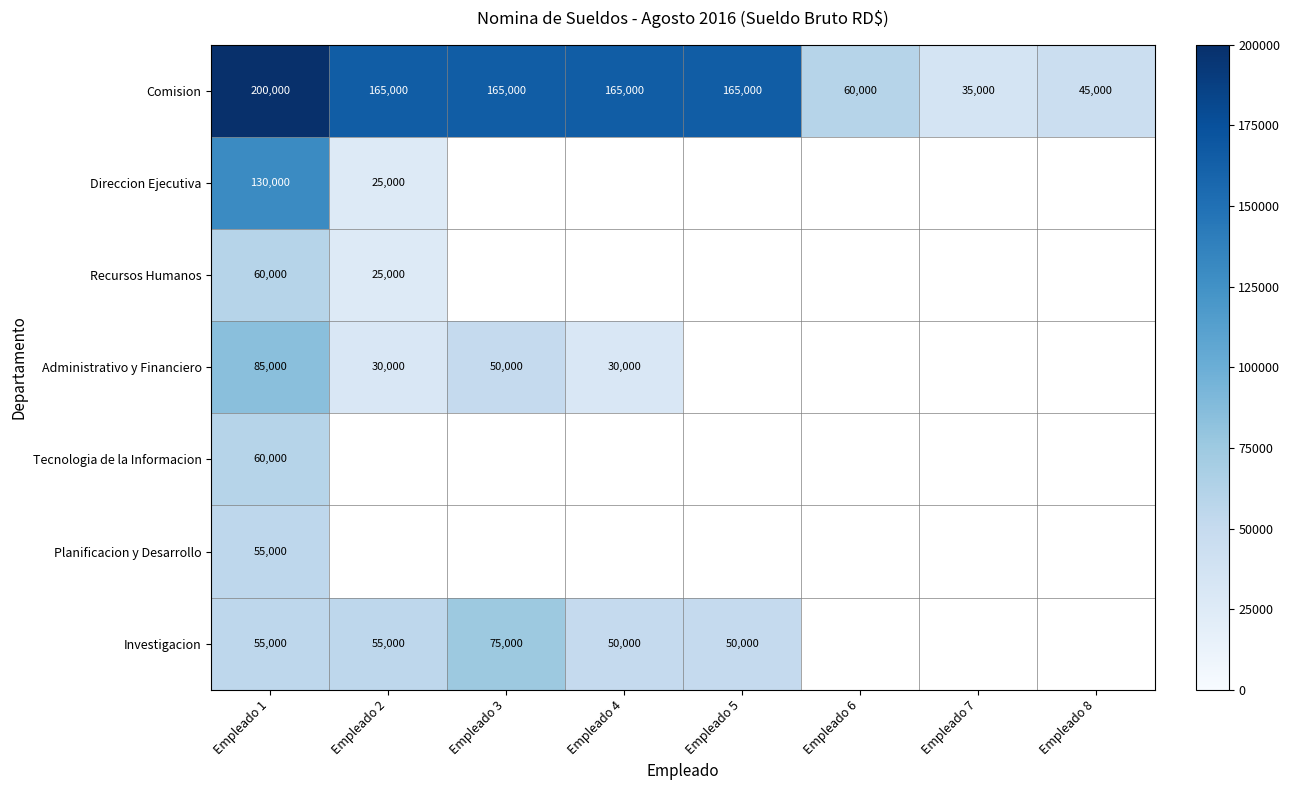

What is the maximum value shown in the chart?

200000.0